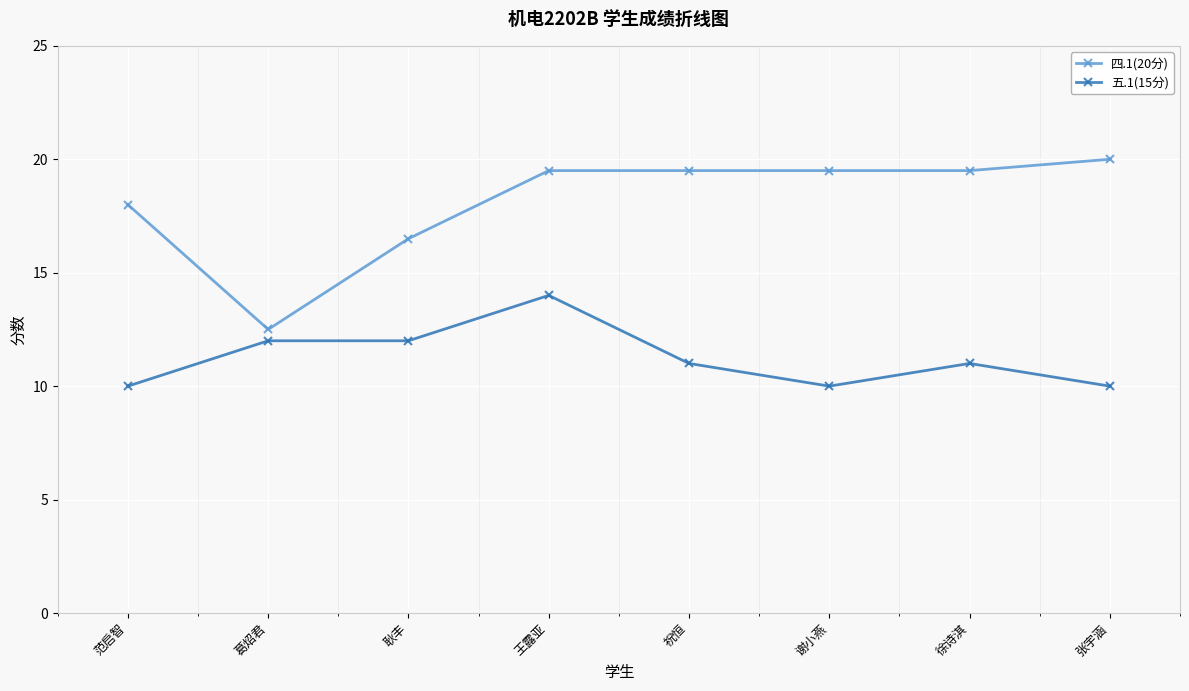

What is the value of the 四.1(20分) point at the 4th from the left?

19.5